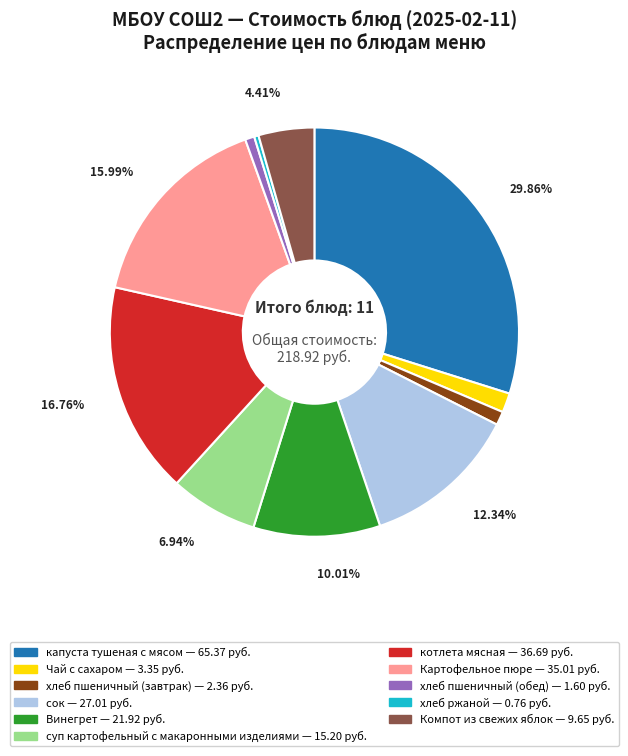

Which slice is the largest?

капуста тушеная с мясом